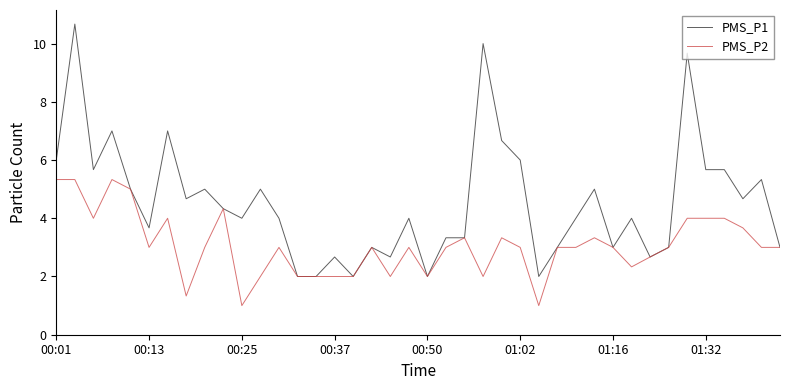

Which series has the largest total across all categories?

PMS_P1